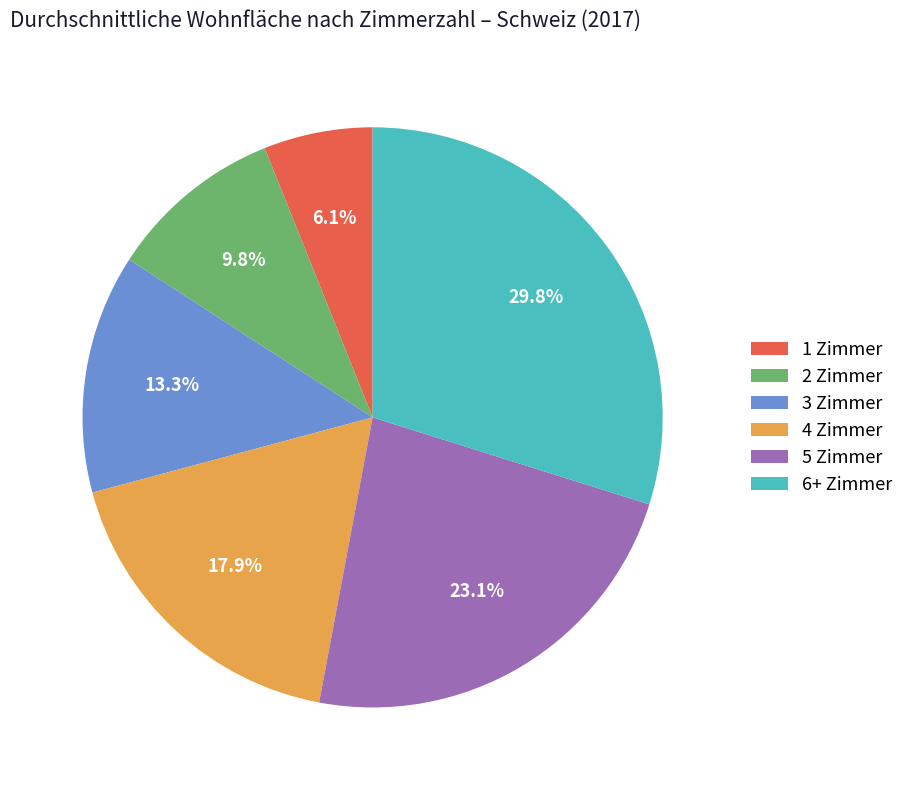

To the nearest percent, what is the combined percentage of 1 Zimmer and 6+ Zimmer?

36%